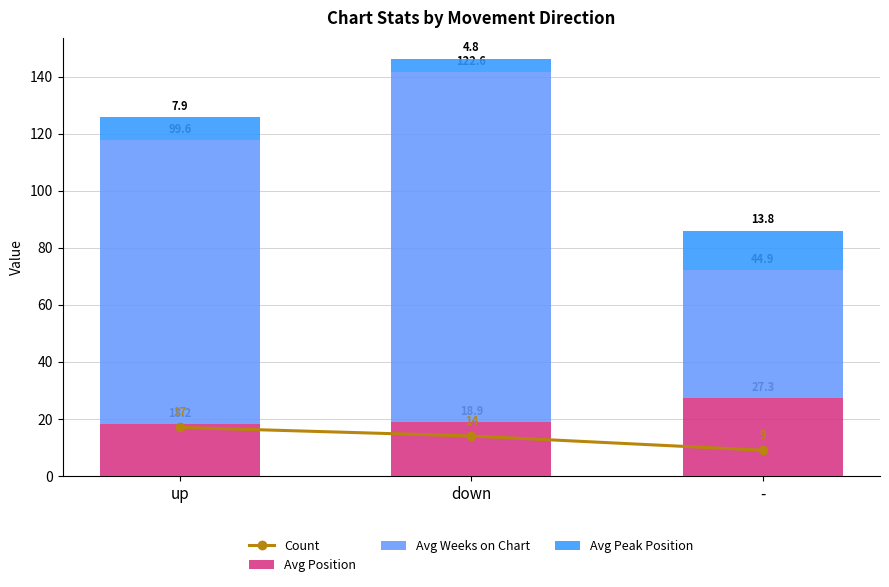

How many series are shown in this chart?

4